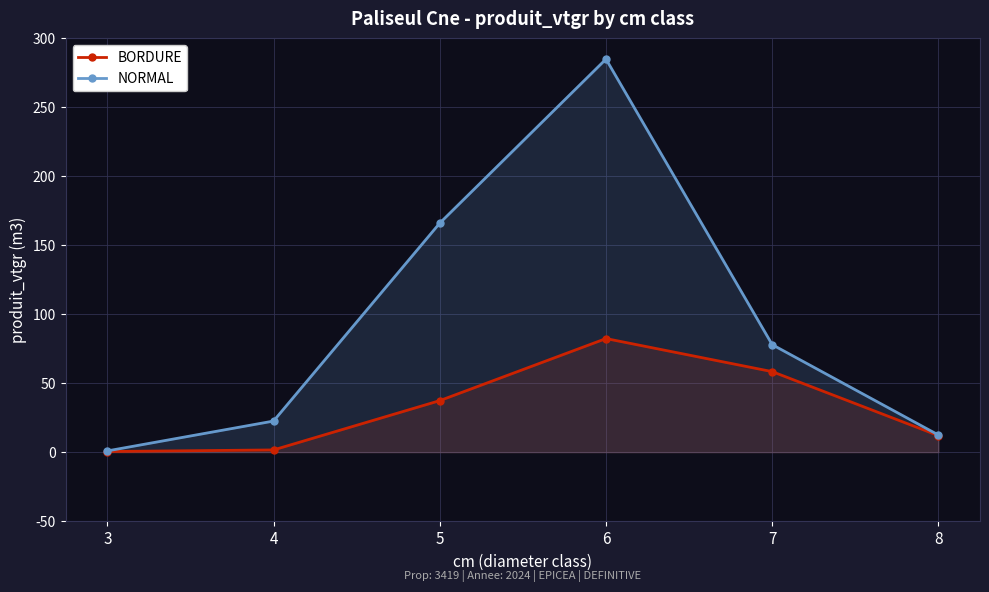

What is the value of the NORMAL point at the 6th from the left?

12.4